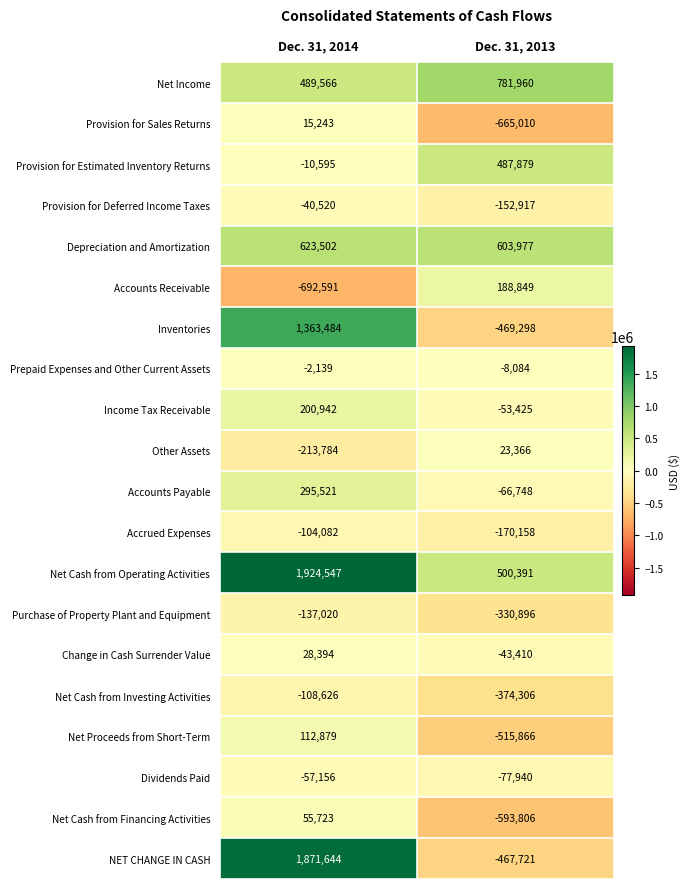

True or false: Income Tax Receivable has a value of 200942 at Dec. 31, 2014.

True